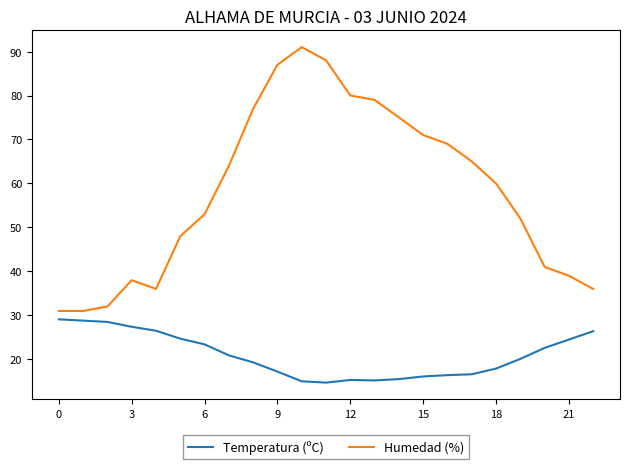

What is the lowest value of the Humedad (%) series?

31.0